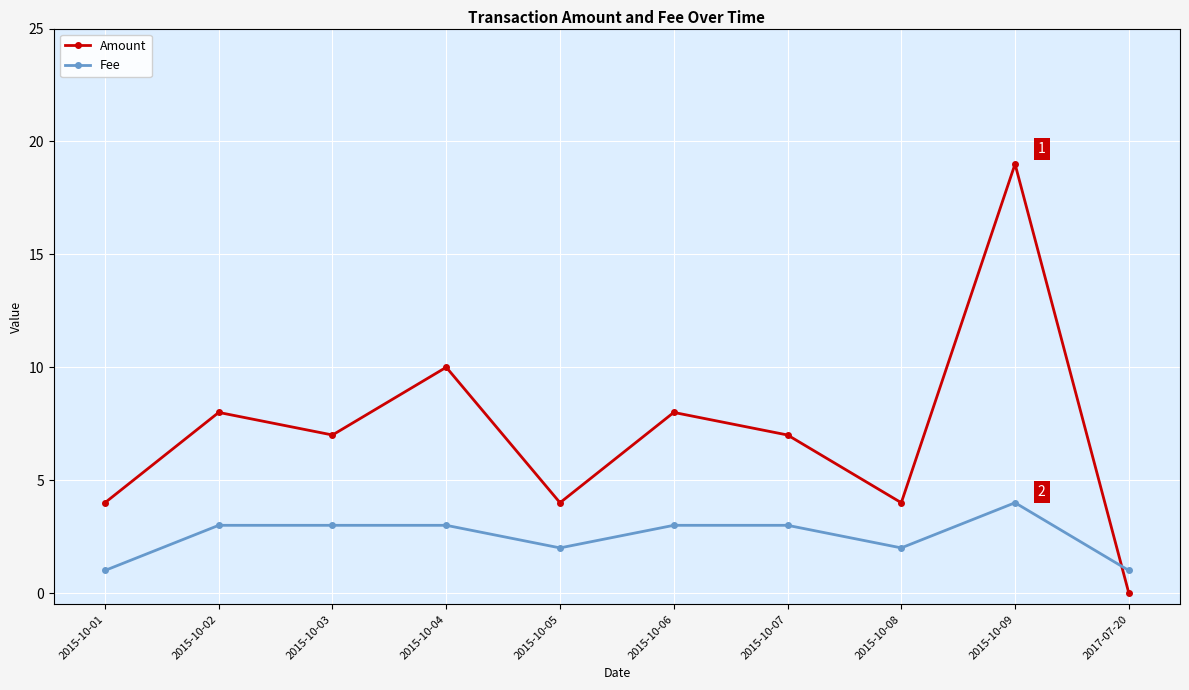

True or false: Amount has a value of 4 at 2015-10-01.

True